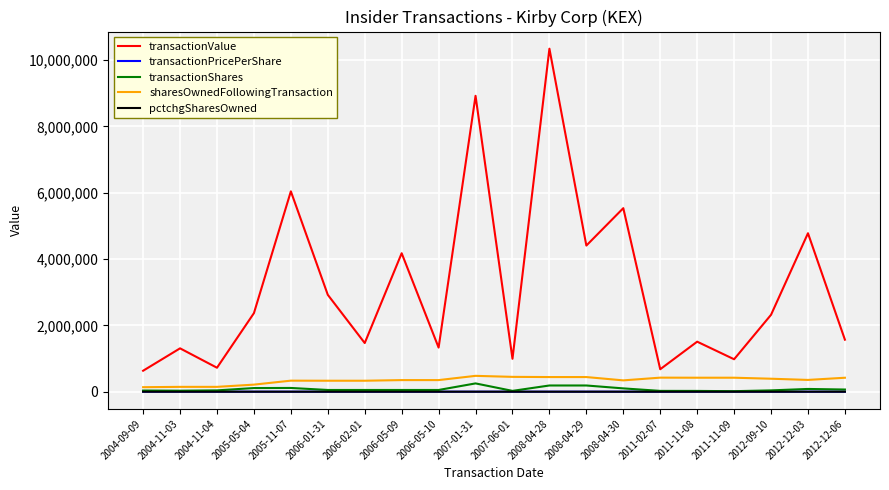

What is the sum of the sharesOwnedFollowingTransaction values at 2011-11-09 and 2006-01-31?

752508.0